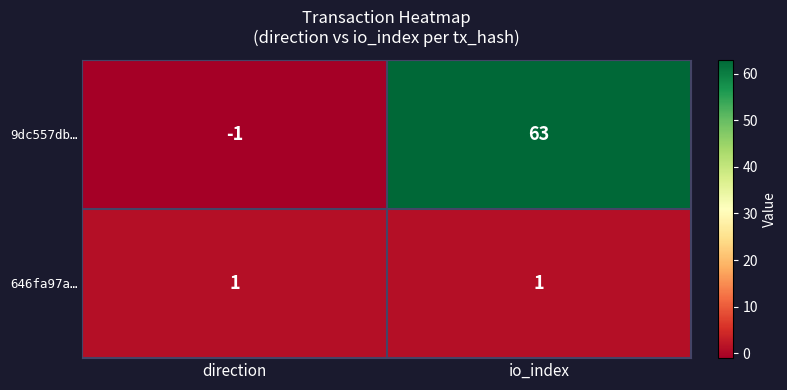

What is the spread (max minus min) of values at direction?

2